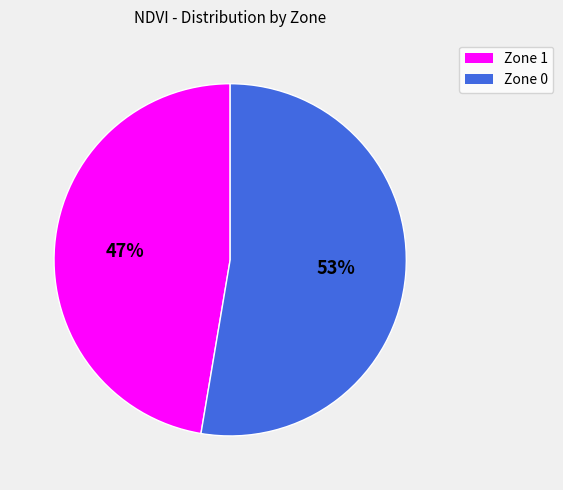

Approximately how many times larger is the value at Zone 1 compared to Zone 0?

0.9